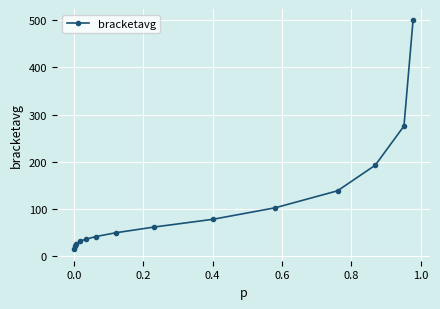

Count the number of values greater than 61.

7